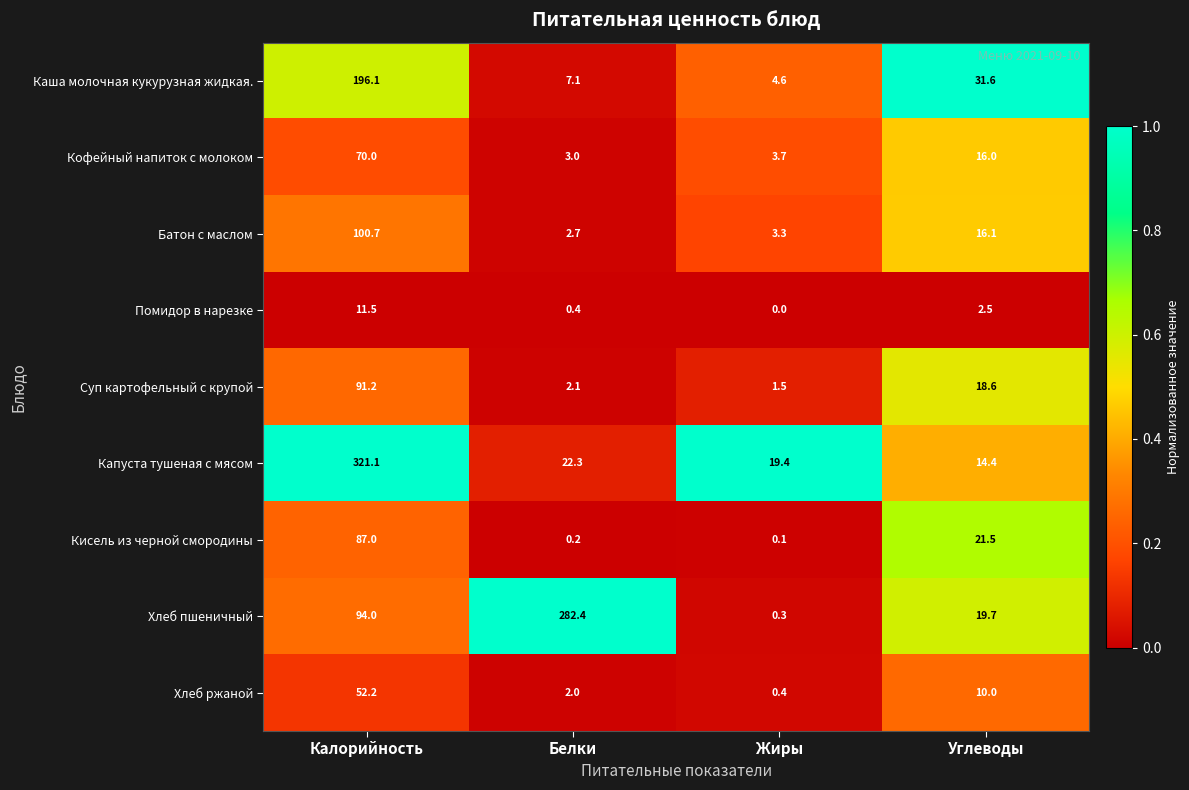

Where does the Каша молочная кукурузная жидкая. series first go above 31?

Калорийность